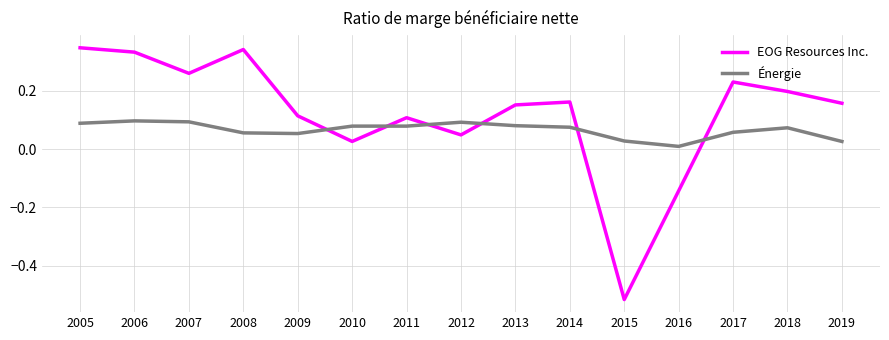

Count the number of categories in the chart.

15